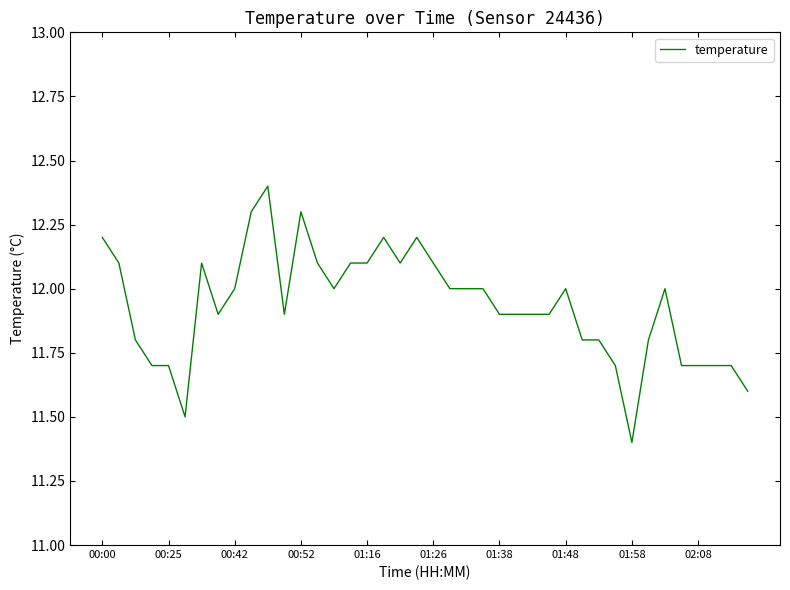

What is the greatest value displayed?

12.4